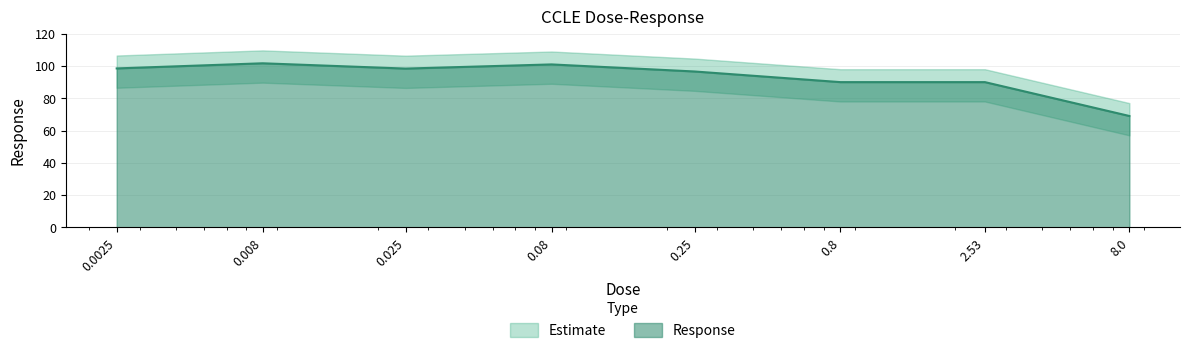

Reading right to left, extract all data points from this chart.

69.0	90.0	90.0	96.6	101.0	98.4	101.7	98.5